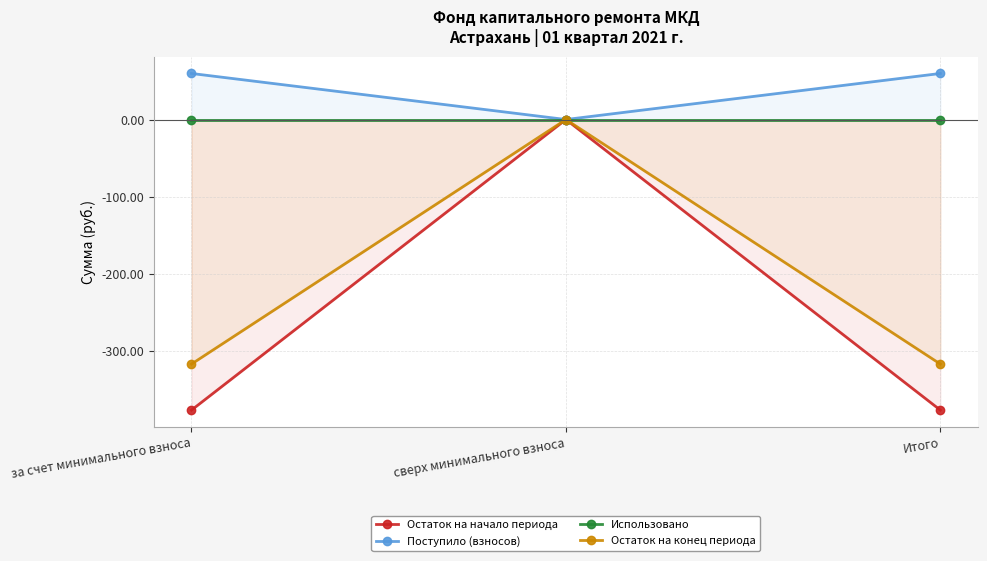

What are all the series names shown in the legend?

Остаток на начало периода, Поступило (взносов), Использовано, Остаток на конец периода